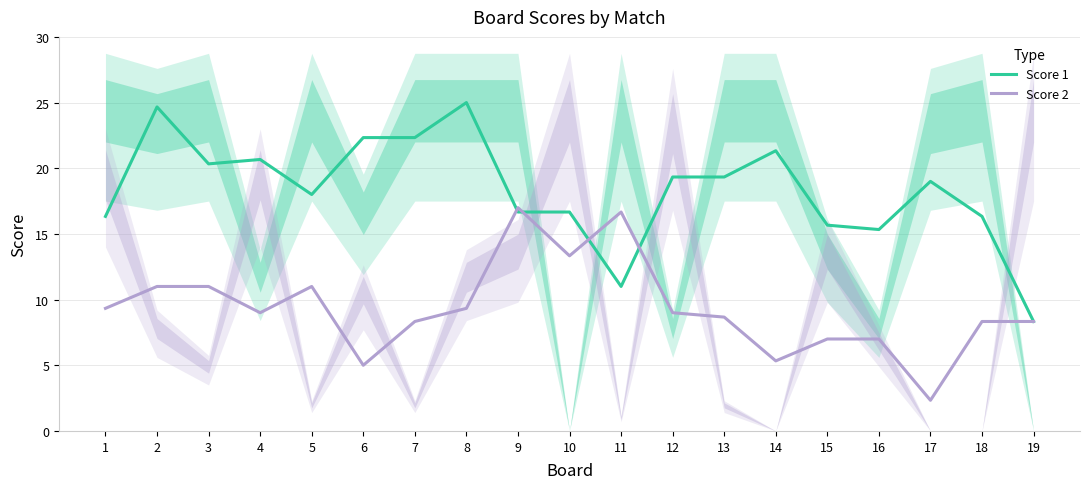

What are all the series names shown in the legend?

Score 1, Score 2